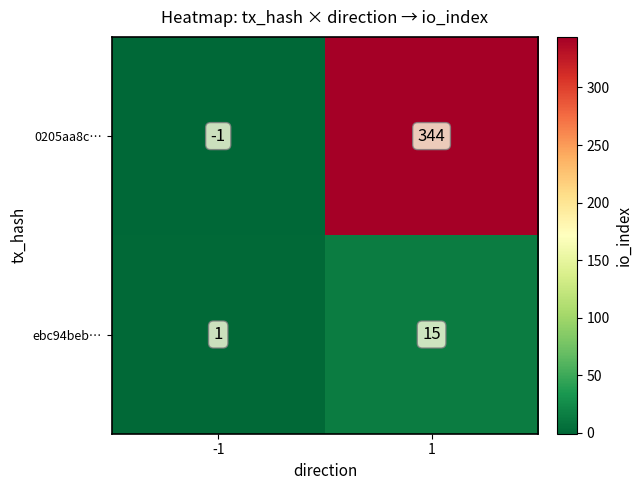

Rank the series at 1 from highest to lowest value.

0205aa8c…, ebc94beb…